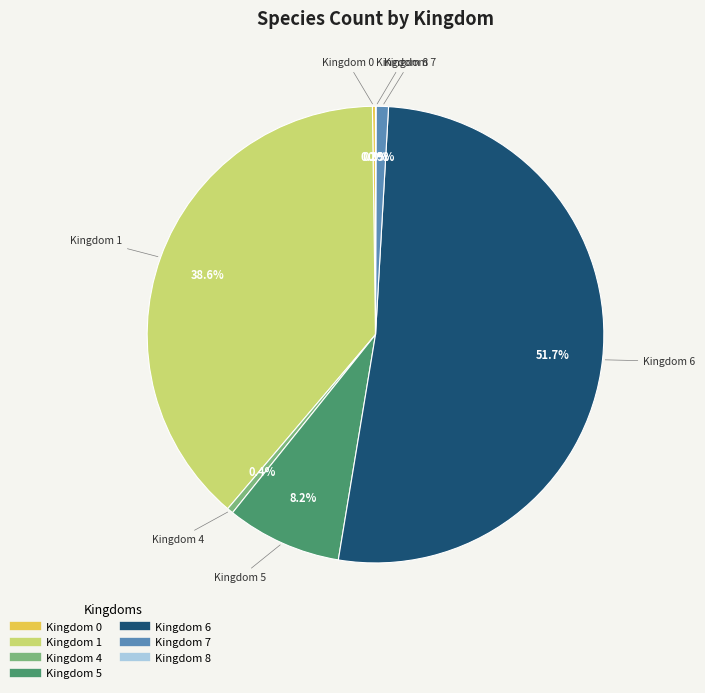

Does any single category account for the majority?

Yes